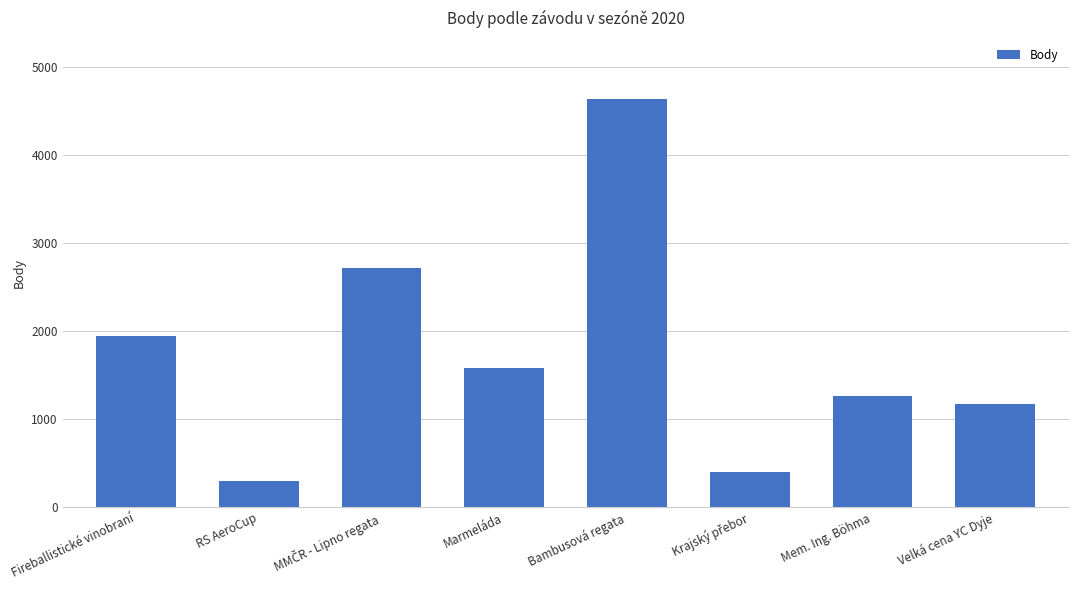

Reading left to right, list all the values displayed in this chart.

1940	294	2718	1582	4637	404	1261	1176